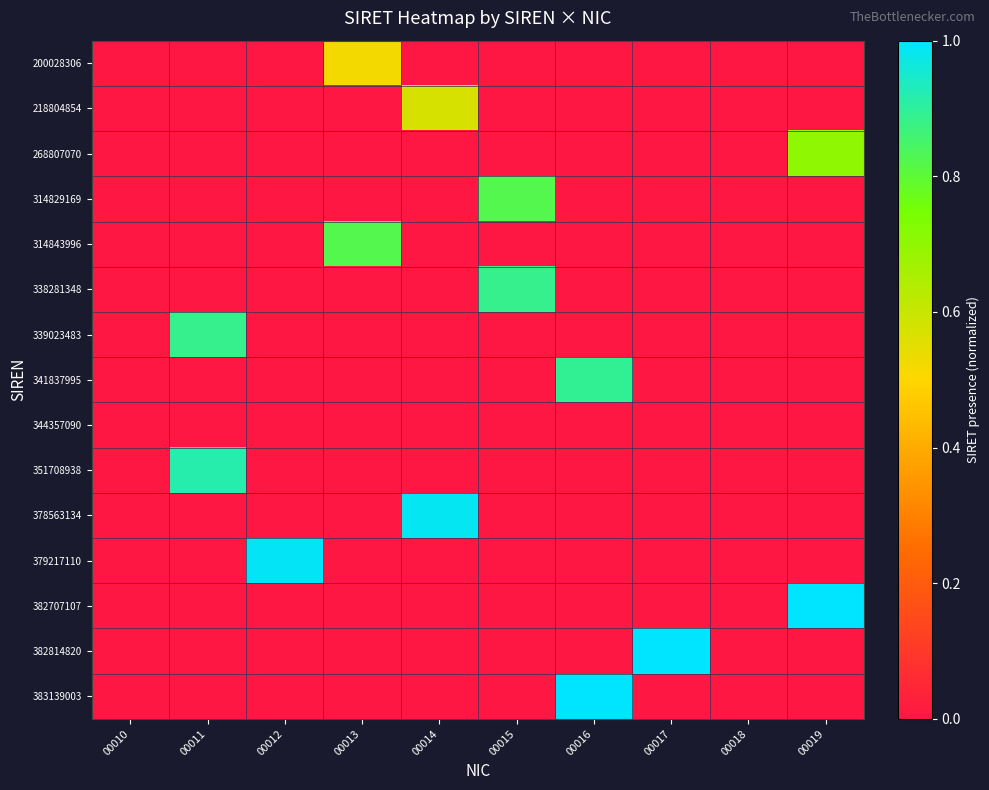

At which category does the chart reach its minimum across all series?

00010